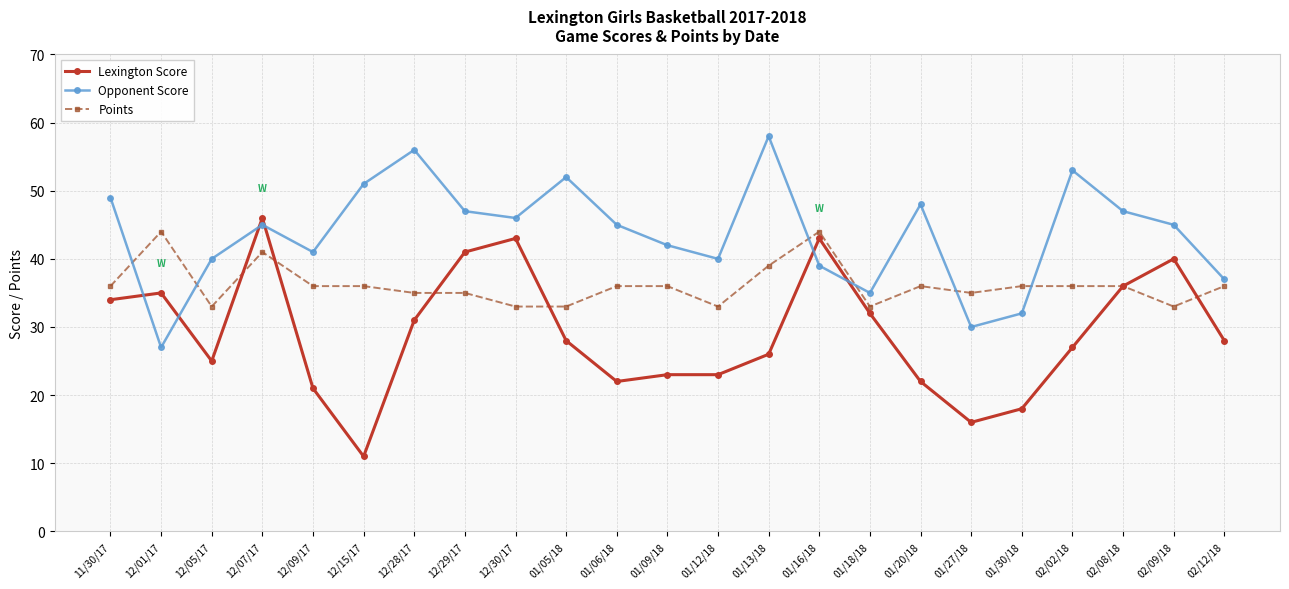

Is it true that Lexington Score equals 36 at 01/20/18?

False